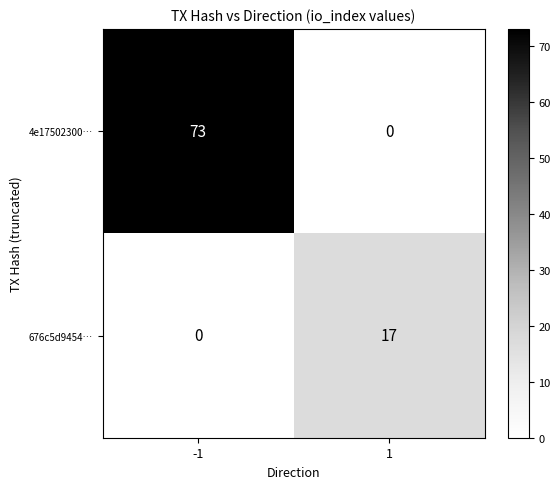

What is the sum of all 4e17502300… values?

73